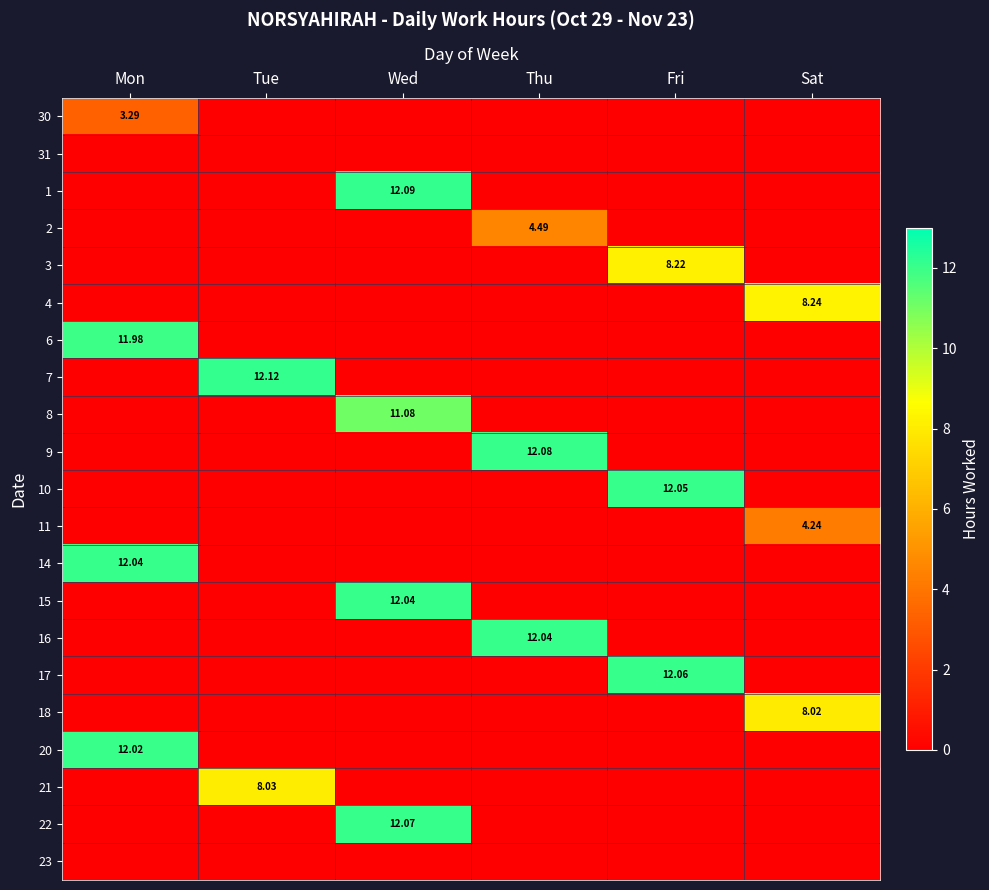

At Sat, list the series in order from largest to smallest.

4, 18, 11, 30, 31, 1, 2, 3, 6, 7, 8, 9, 10, 14, 15, 16, 17, 20, 21, 22, 23